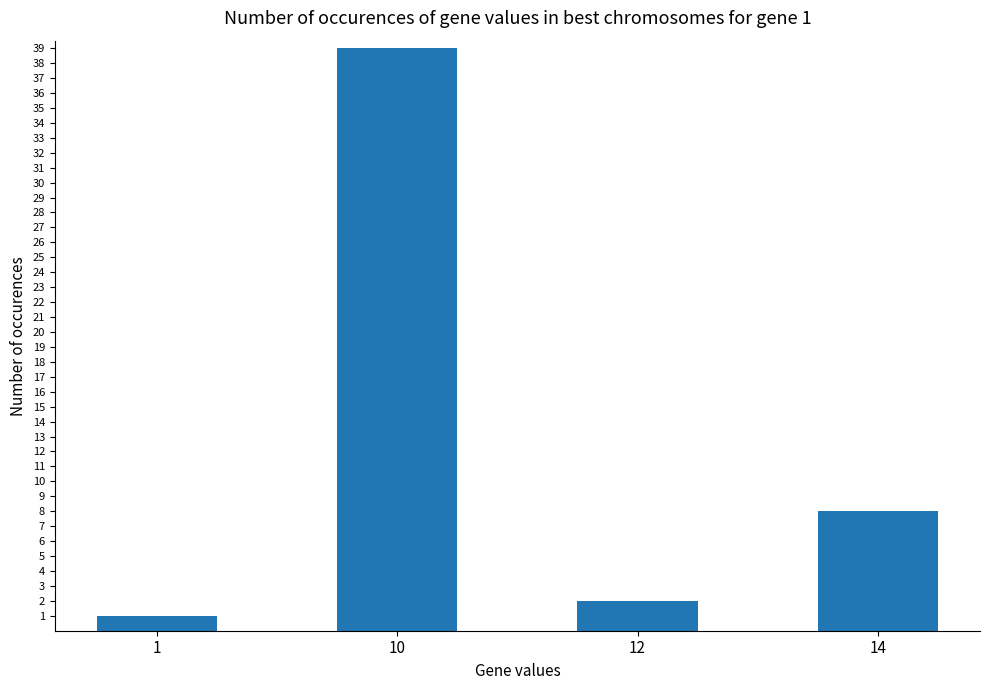

What is the approximate value at 1?

1